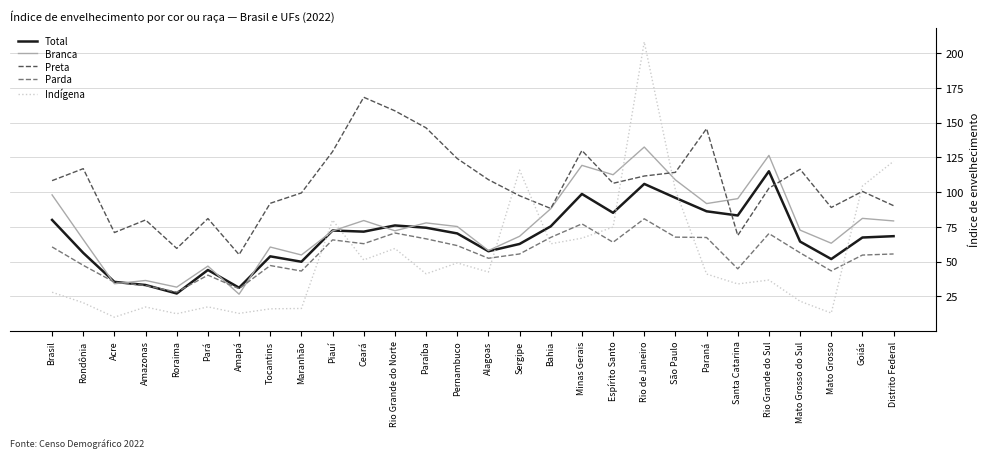

What is the sum of the Branca values at Minas Gerais and São Paulo?

228.1